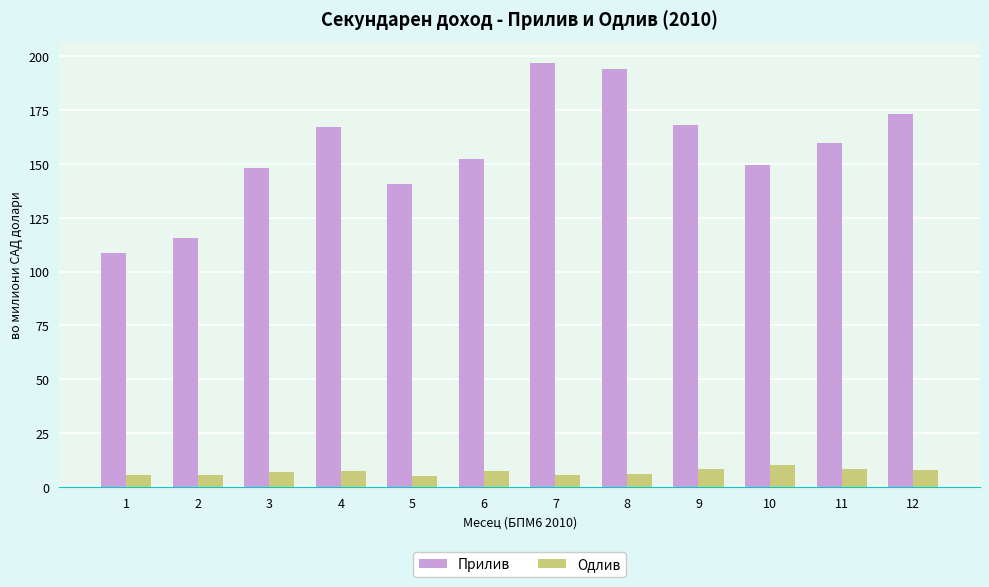

What is the value of the Одлив bar at the 8th from the left?

6.0